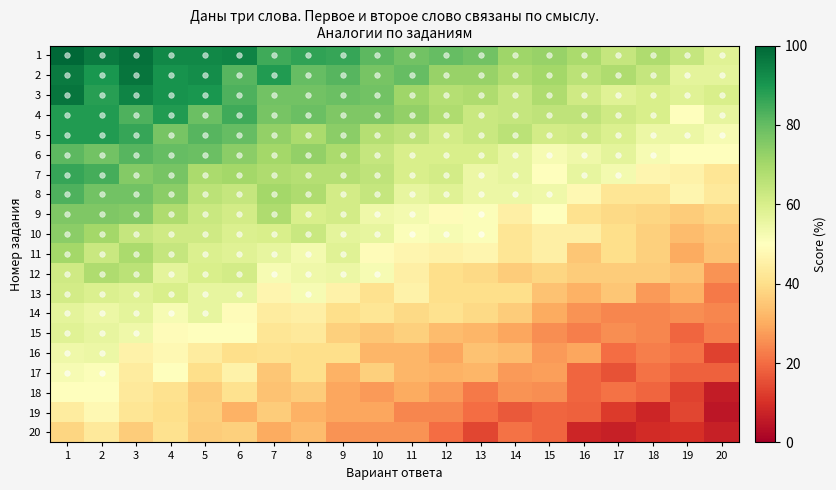

At which category is the sum across all series the highest?

1